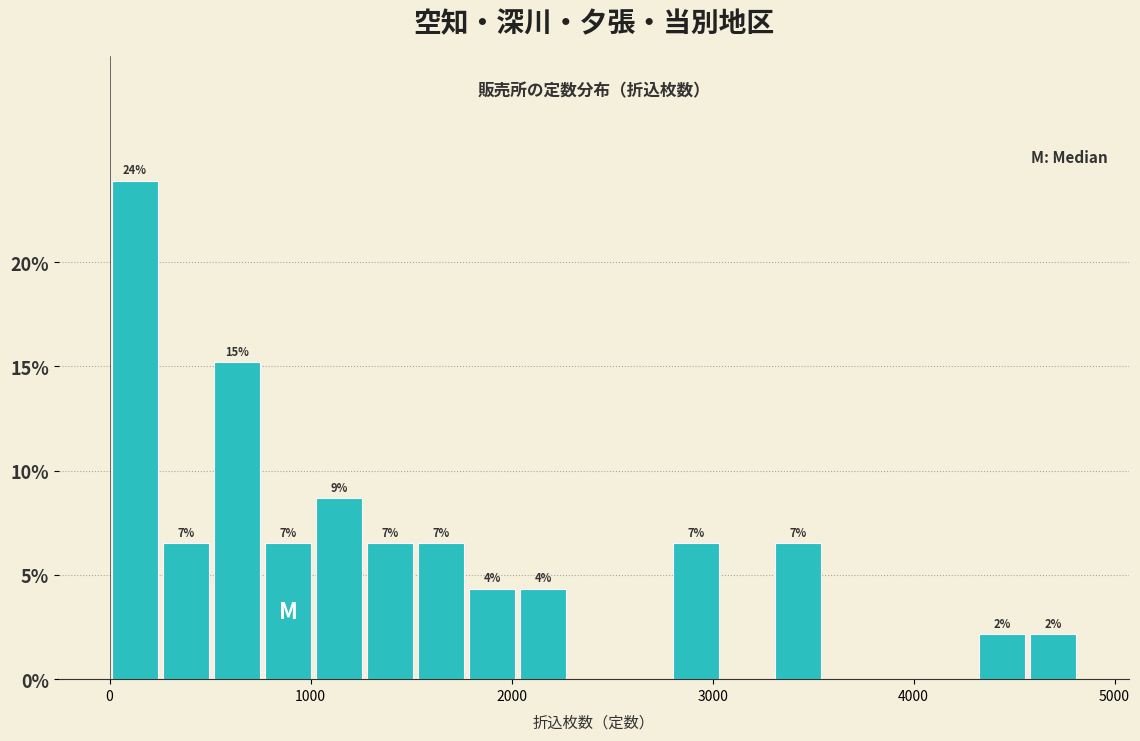

Read against the x-axis, roughly where is the centre of the tallest bar?

100